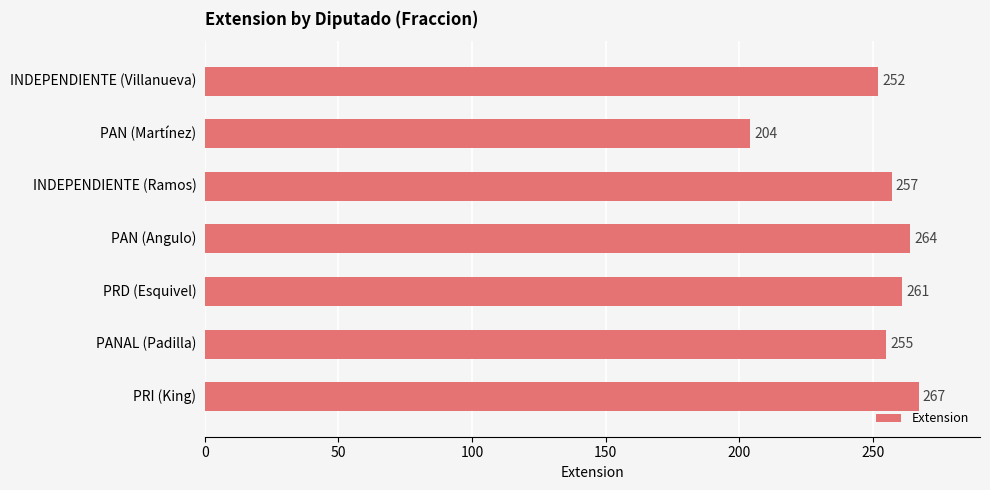

How many data points are less than 257?

3